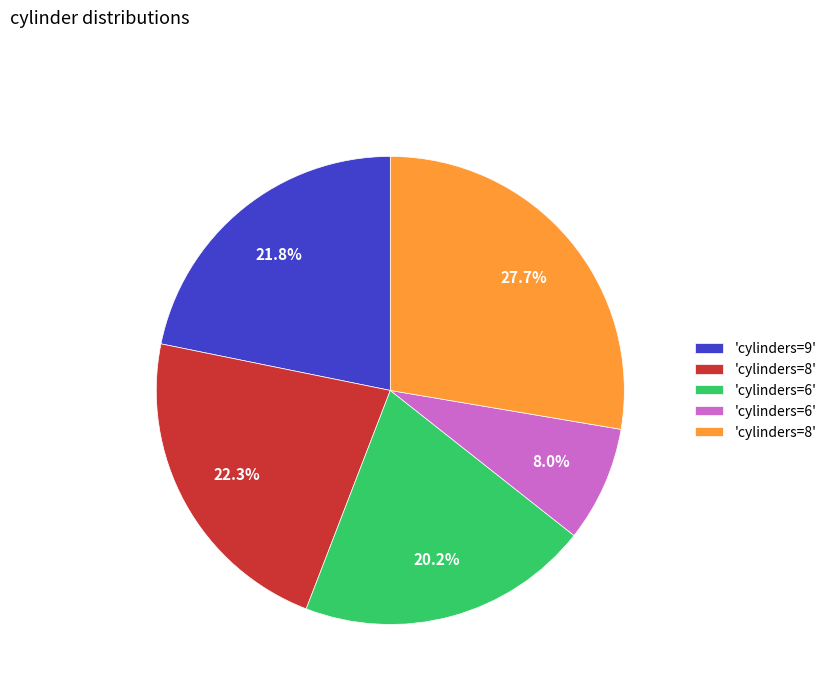

Is there a majority slice in this chart?

No